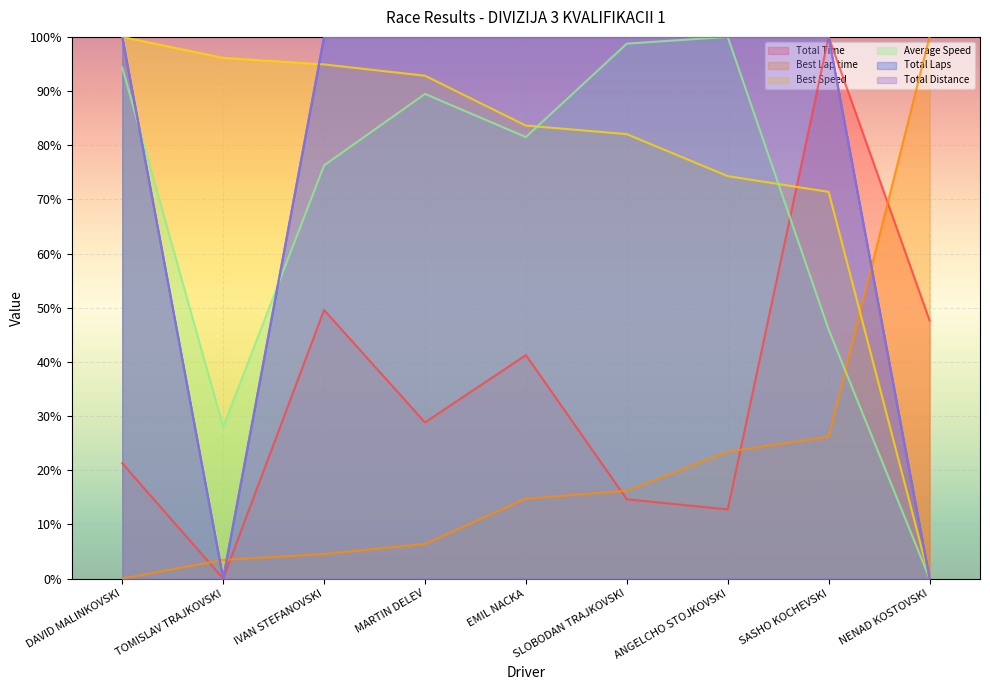

The Total Laps series shows 100.0 at EMIL NACKA. True or false?

True